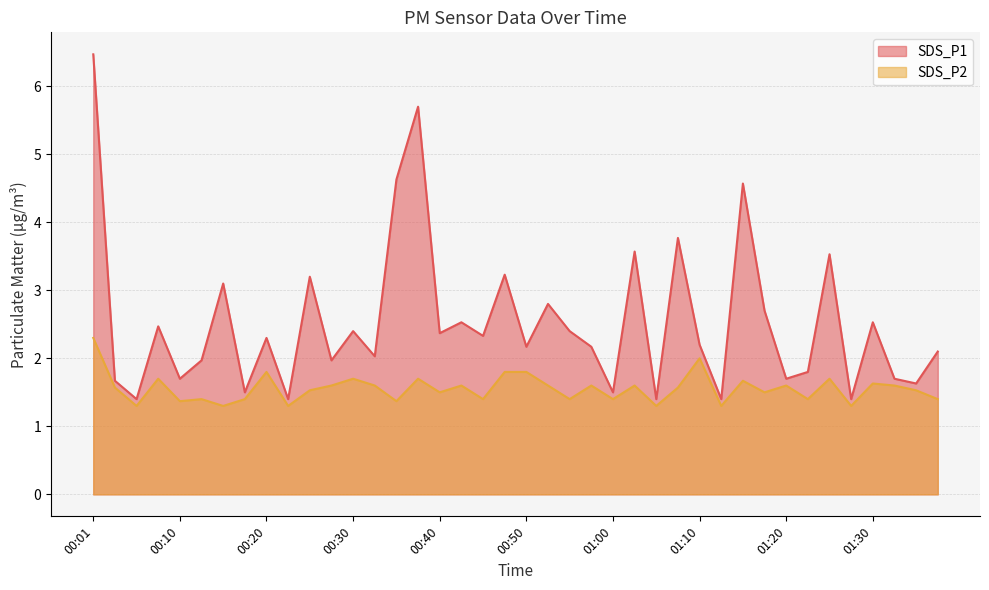

How many interior local valleys does the SDS_P1 series have?

15